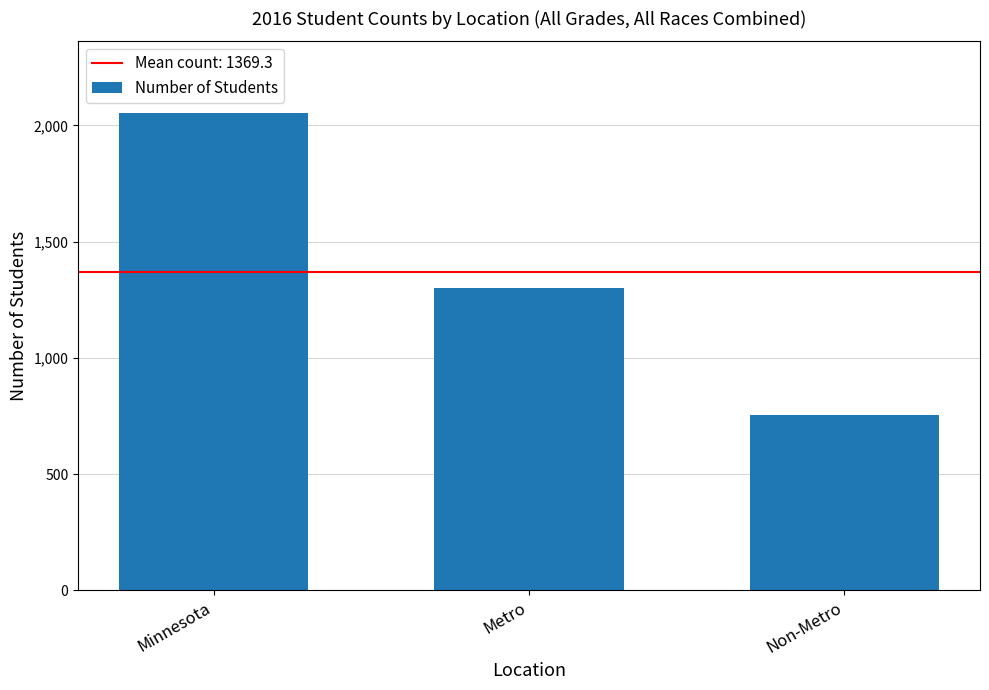

What is the difference between the values at Minnesota and Metro?

754